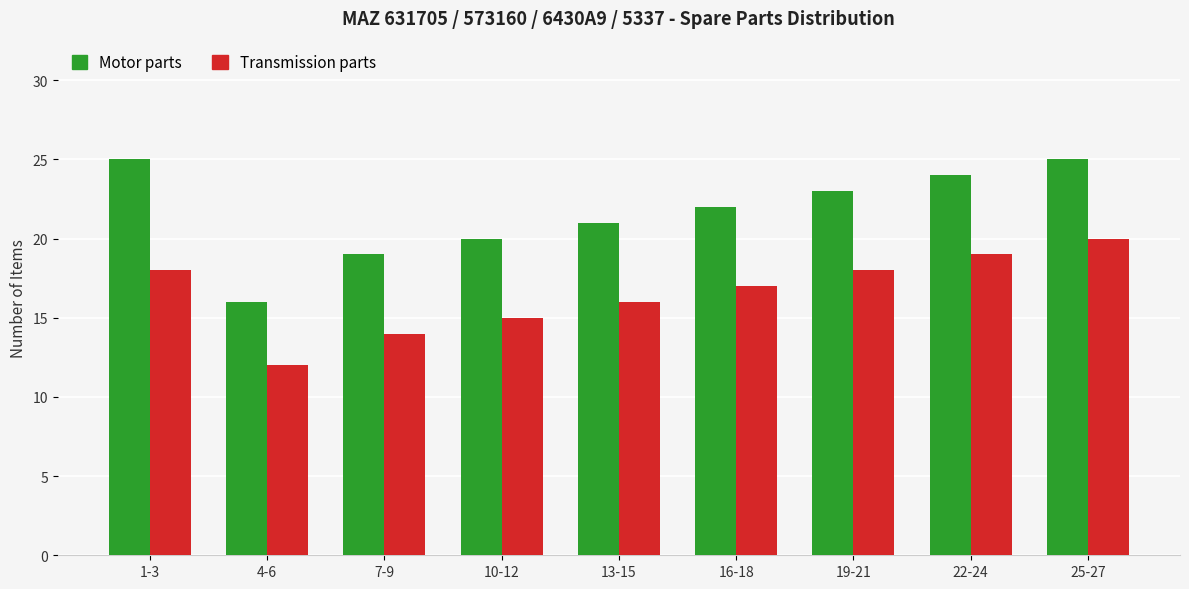

List the series in order of their overall mean, highest first.

Motor parts, Transmission parts